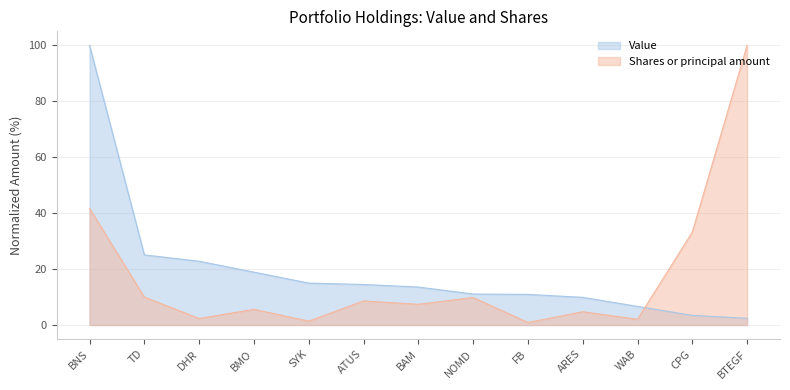

What are all the series names shown in the legend?

Value, Shares or principal amount